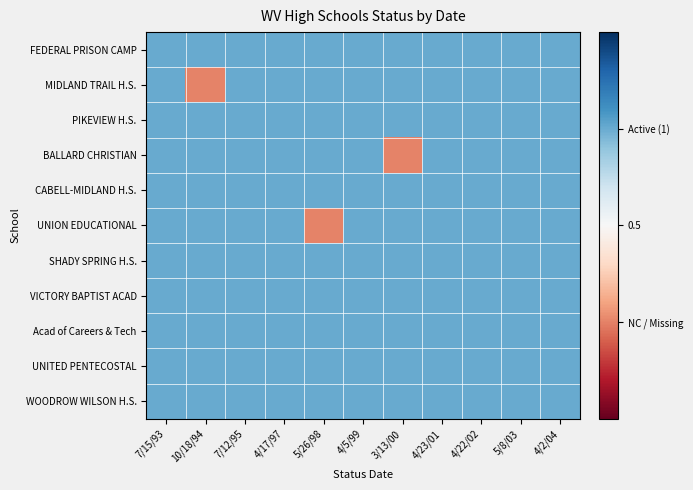

At which category does the chart reach its peak across all series?

7/15/93